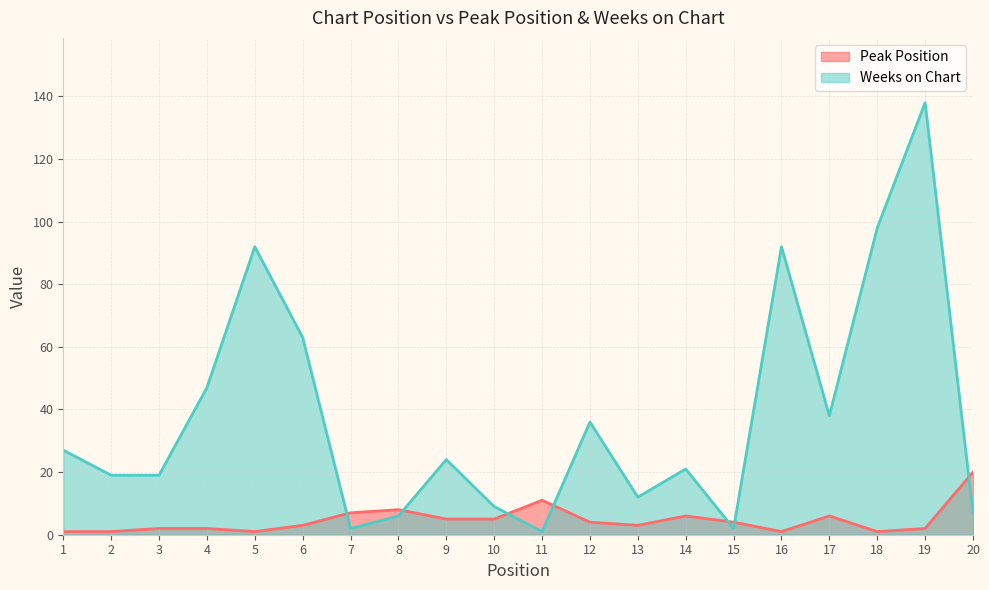

What is the difference between the Peak Position values at 6 and 9?

2